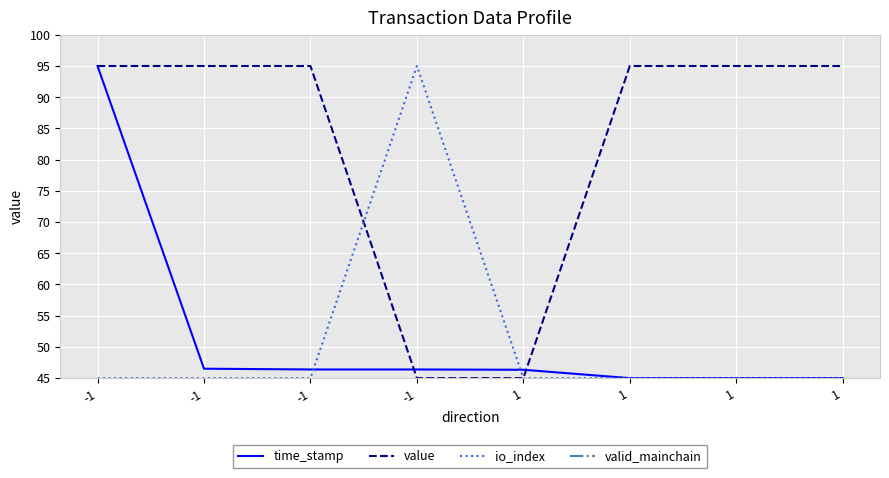

Reading left to right, list all the values displayed in this chart.

time_stamp: 95.0	46.5	46.4	46.4	46.3	45.0	45.0	45.0
value: 95.0	95.0	95.0	45.0	45.0	95.0	95.0	95.0
io_index: 45.0	45.0	45.0	95.0	45.0	45.0	45.0	45.0
valid_mainchain: 1.0	1.0	1.0	1.0	1.0	1.0	1.0	1.0